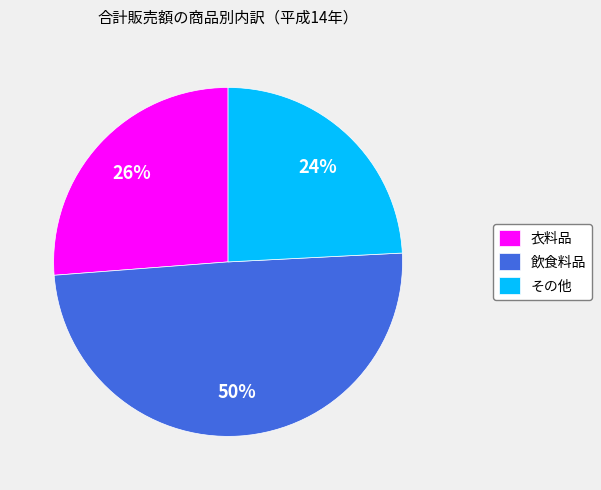

To the nearest percent, what is the average slice percentage?

33%